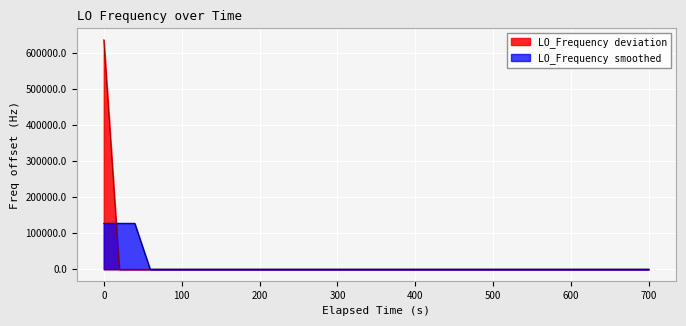

How many positive values are there?

36